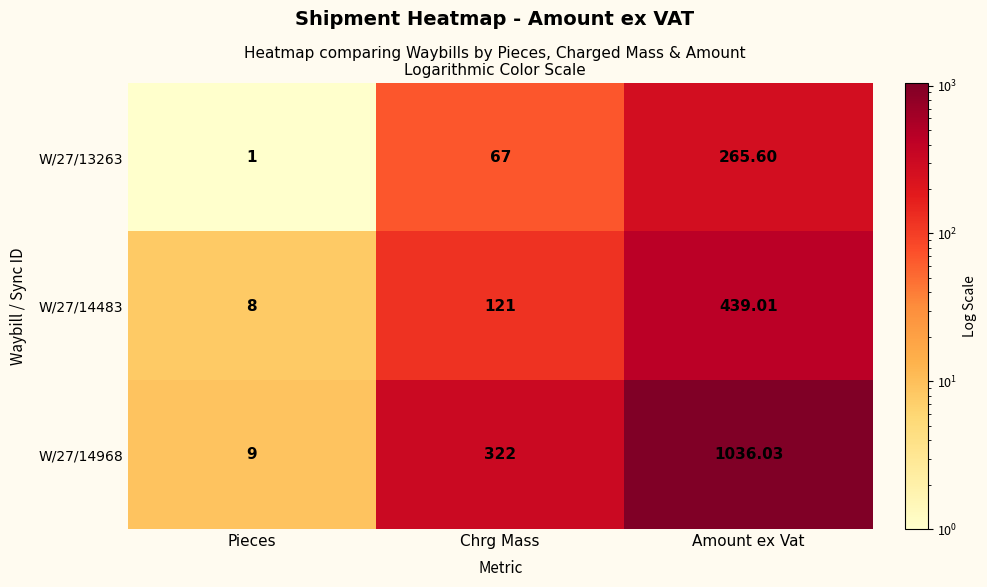

At which label is W/27/14968 closest to 522?

Chrg Mass